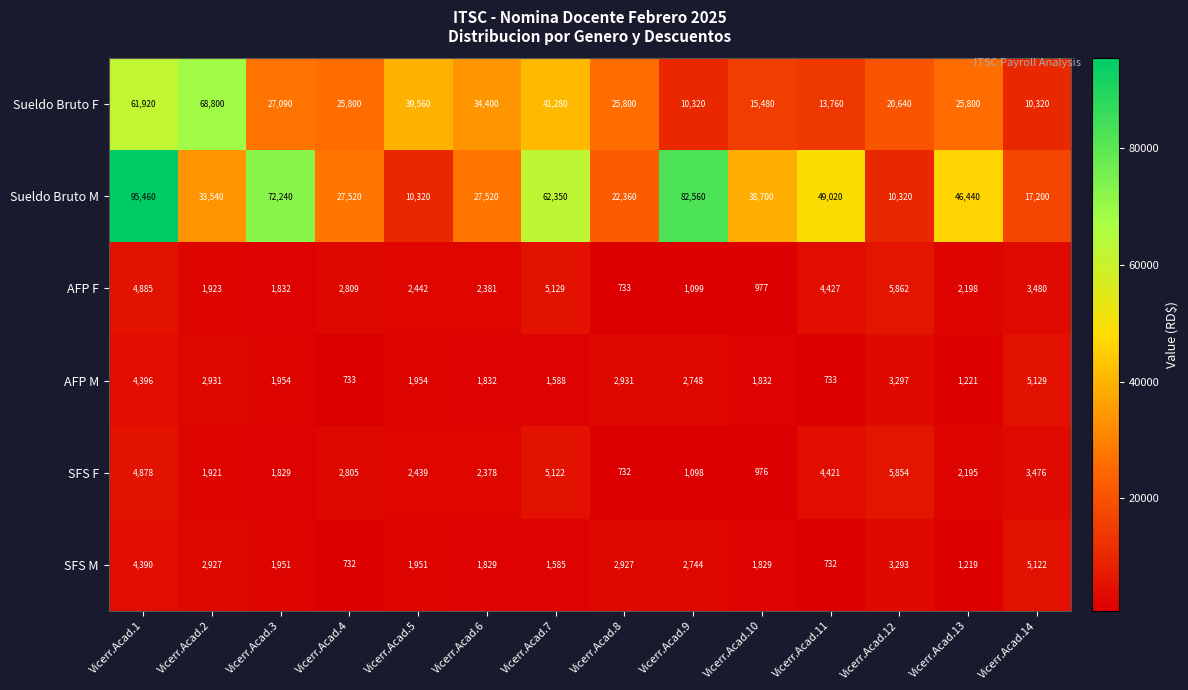

At how many categories does at least one series exceed 53535?

5